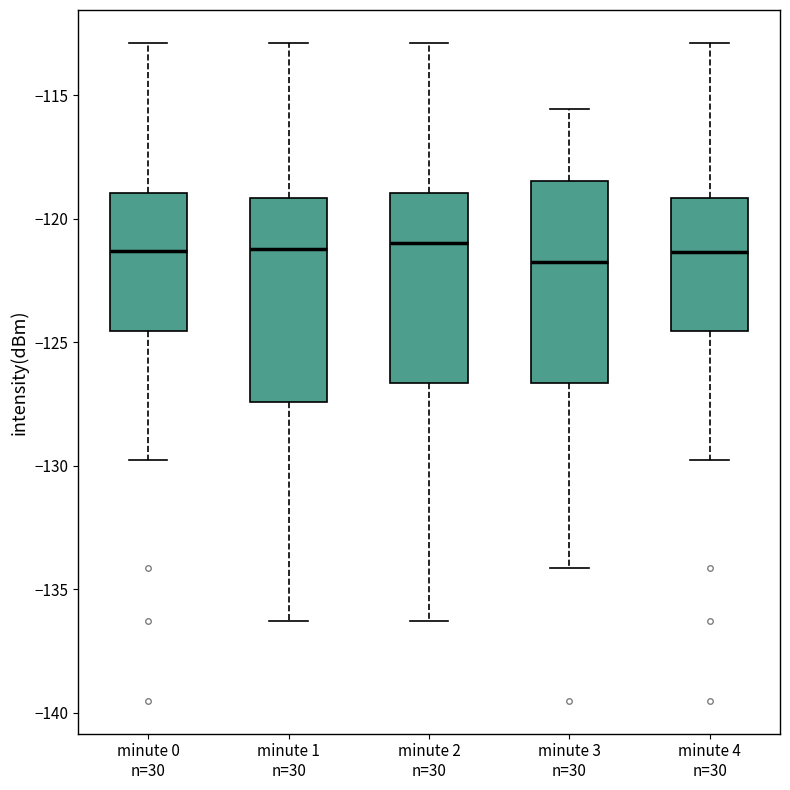

Reading left to right, read every box against the y-axis: the position of its median line, the range the box covers, and the ends of its whiskers. The values are not printed on the chart, so give them approximately, as read against the axis.

minute 0 n=30: median -121.5, box -124.5 to -119.0, whiskers -130.0 to -113.0
minute 1 n=30: median -121.0, box -127.5 to -119.0, whiskers -136.5 to -113.0
minute 2 n=30: median -121.0, box -126.5 to -119.0, whiskers -136.5 to -113.0
minute 3 n=30: median -122.0, box -126.5 to -118.5, whiskers -134.0 to -115.5
minute 4 n=30: median -121.5, box -124.5 to -119.0, whiskers -130.0 to -113.0